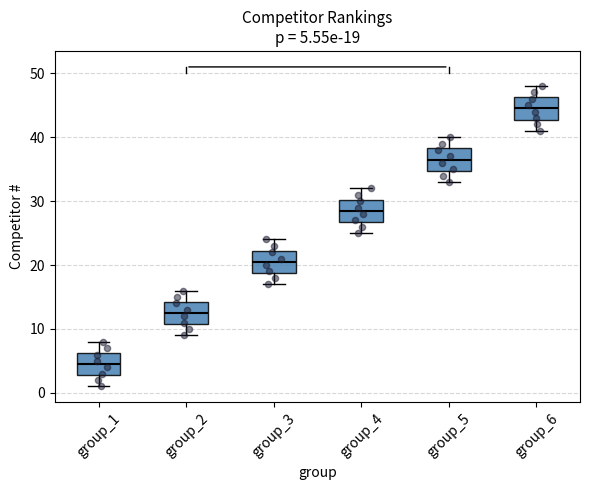

Which box has the highest median line?

group_6